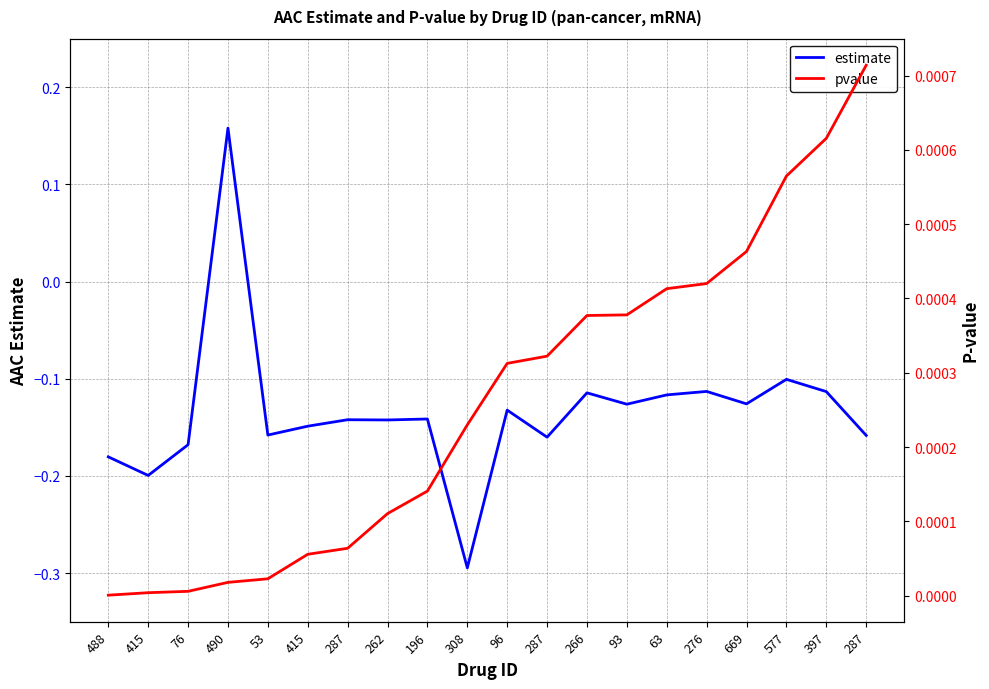

True or false: pvalue has a value of 0.0 at 397.

False